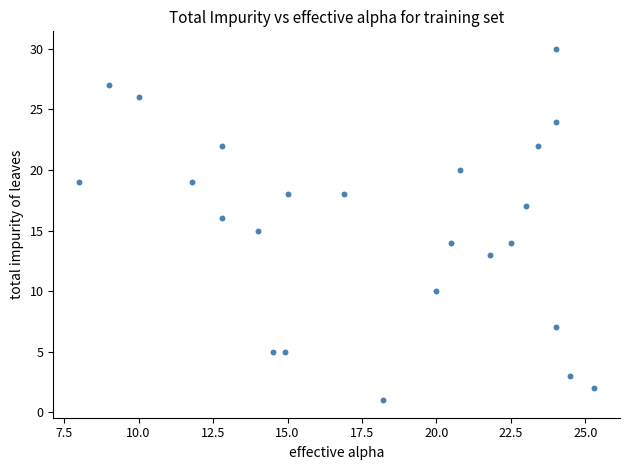

How many points are shown in the scatter plot?

24